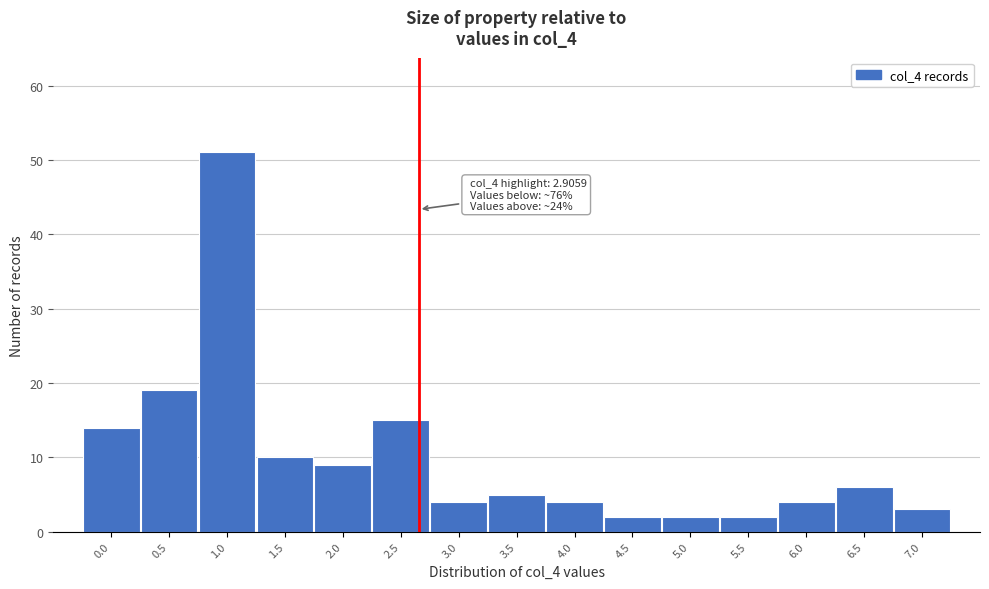

Reading right to left, what are all the values shown in this chart?

7.0=3	6.5=6	6.0=4	5.5=2	5.0=2	4.5=2	4.0=4	3.5=5	3.0=4	2.5=15	2.0=9	1.5=10	1.0=51	0.5=19	0.0=14